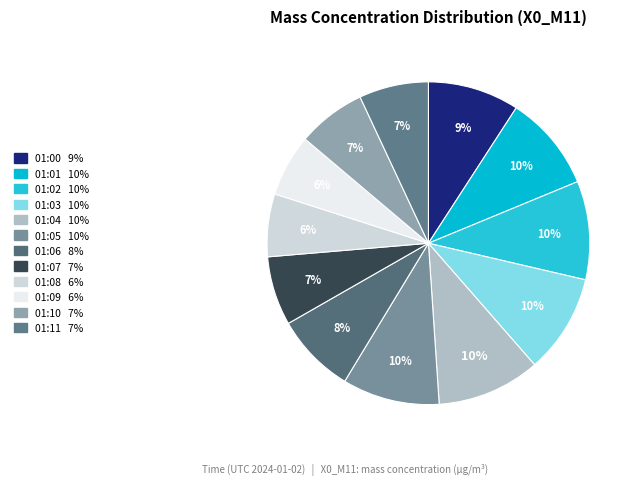

How many segments does this pie chart have?

12